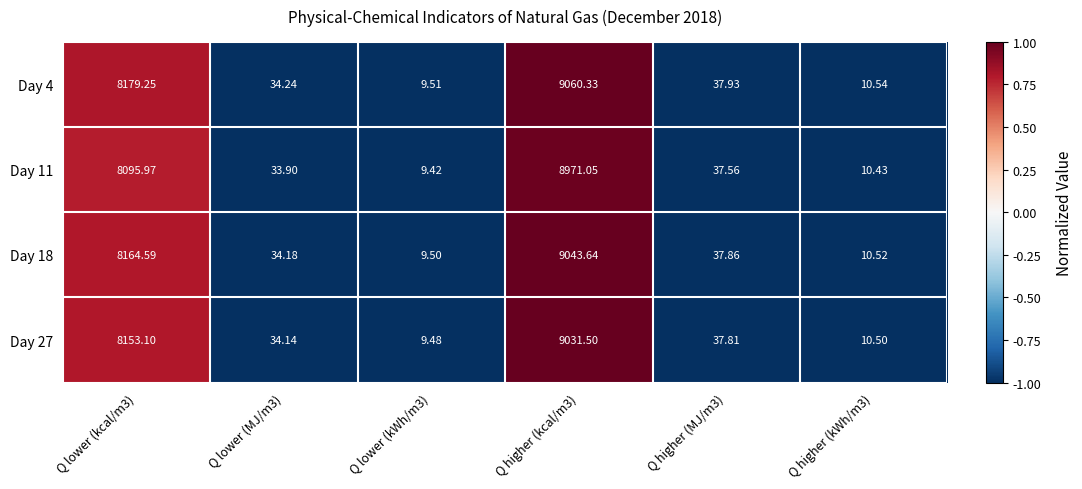

Is the value of Day 11 at Q higher (kcal/m3) greater than the value of Day 27 at Q lower (MJ/m3)?

Yes